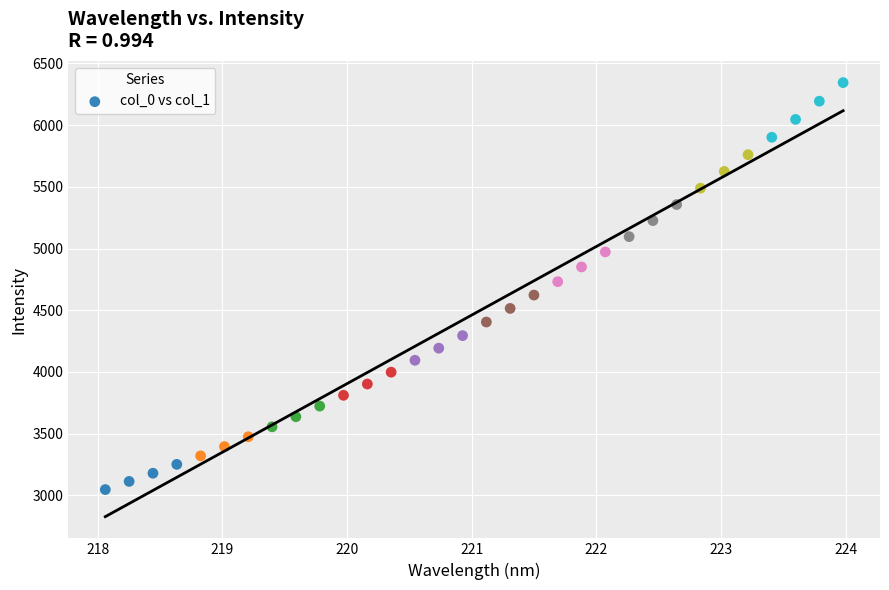

What is the range of X values (max minus min)?

5.9